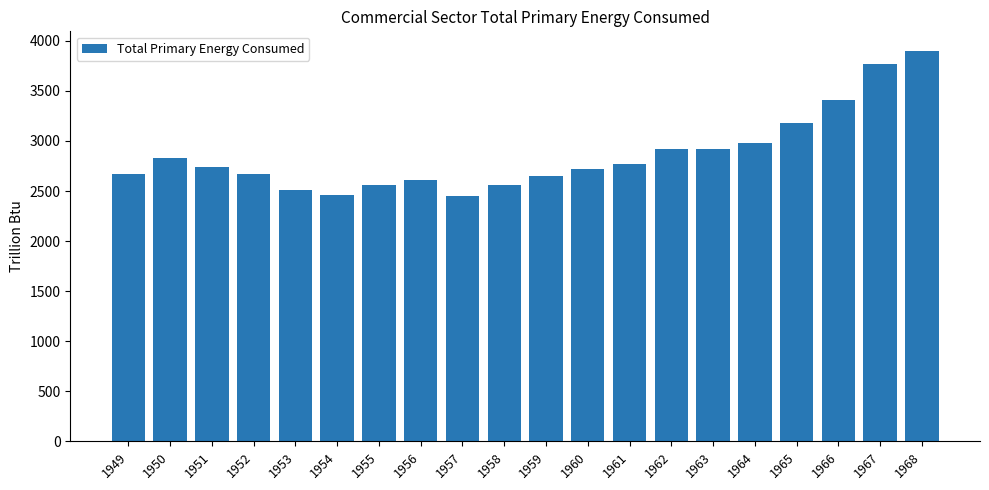

At which category does the chart reach its peak across all series?

1968